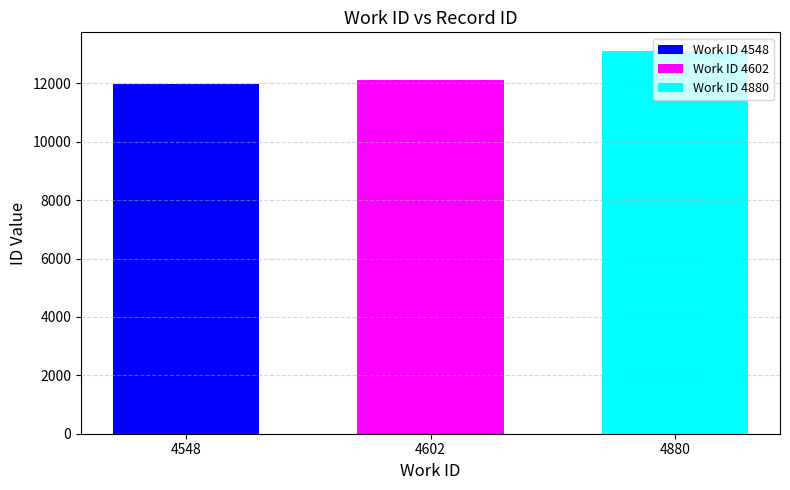

What is the minimum value for Work ID 4602?

12119